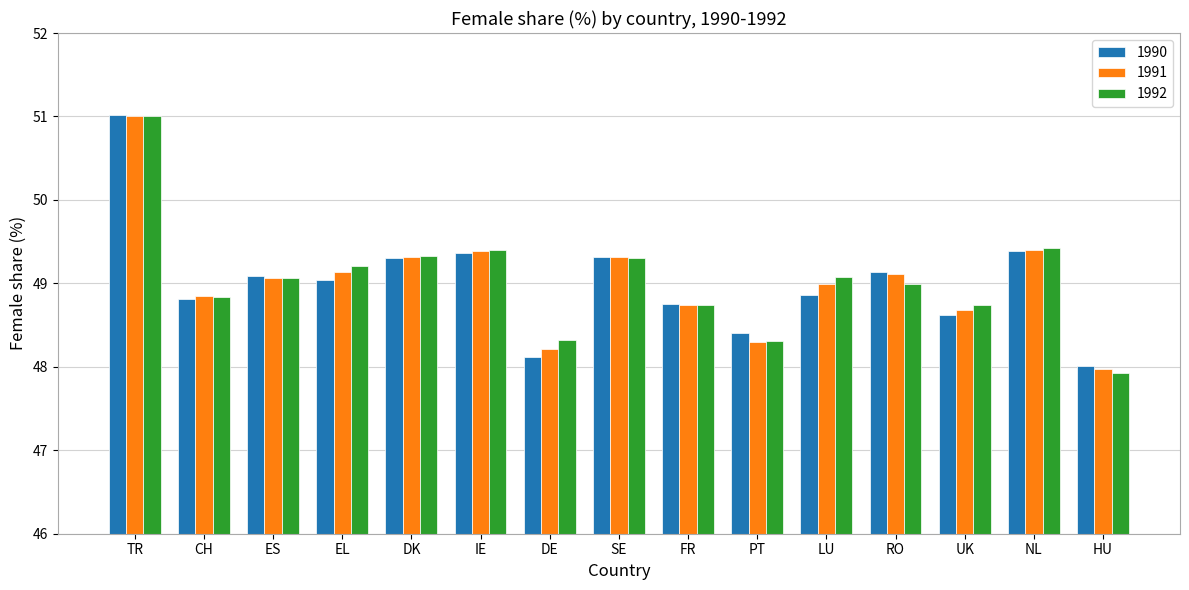

The 1992 series shows 48.7 at UK. True or false?

True